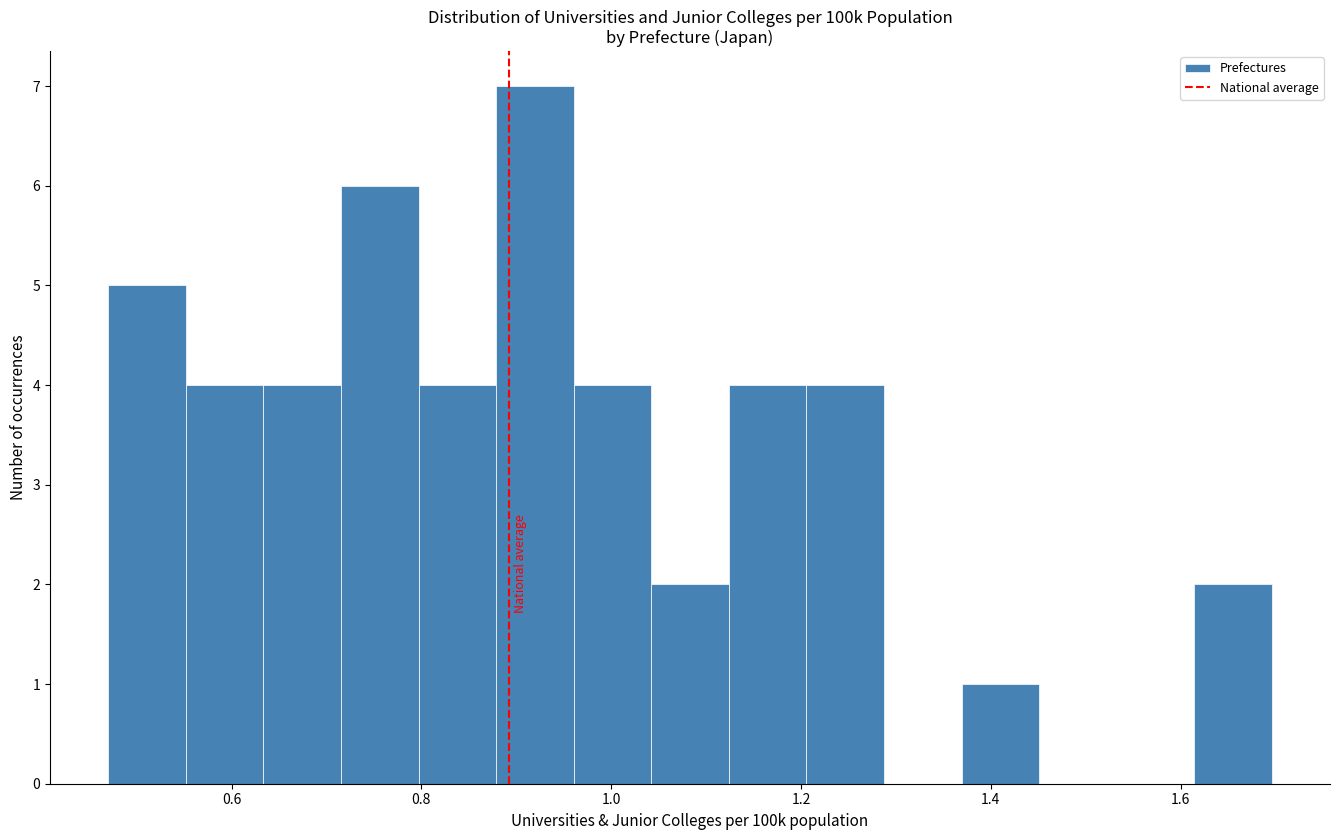

How tall is the bar that spans 0.88 to 0.96 on the x-axis? Neither the bar edges nor the heights are printed on the chart, so give them approximately, as read against the axes.

7